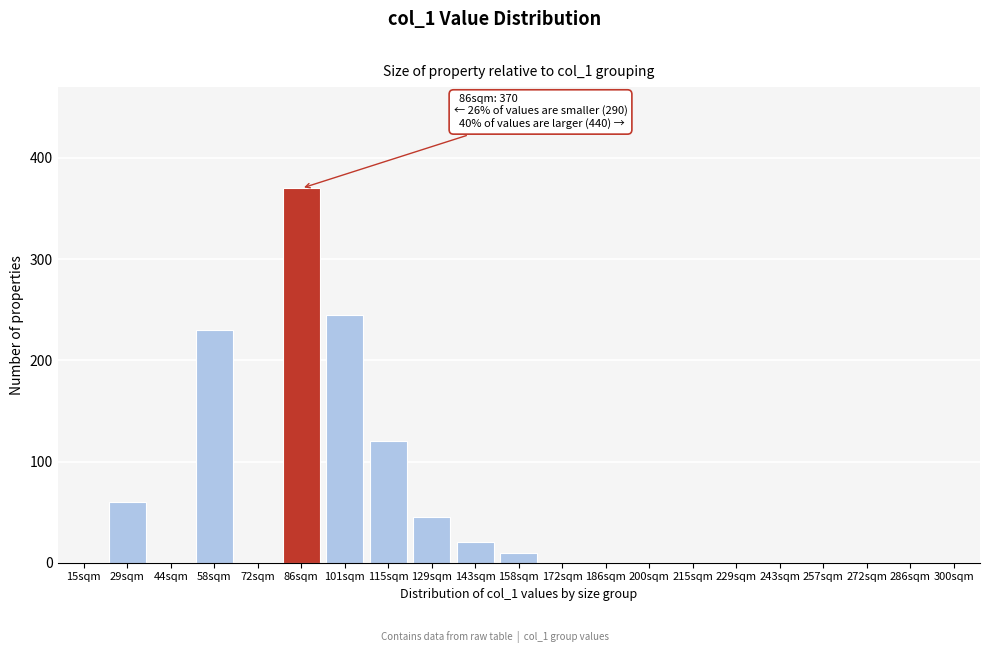

Reading left to right, list all the values displayed in this chart.

15sqm=0	29sqm=60	44sqm=0	58sqm=230	72sqm=0	86sqm=370	101sqm=245	115sqm=120	129sqm=45	143sqm=20	158sqm=10	172sqm=0	186sqm=0	200sqm=0	215sqm=0	229sqm=0	243sqm=0	257sqm=0	272sqm=0	286sqm=0	300sqm=0